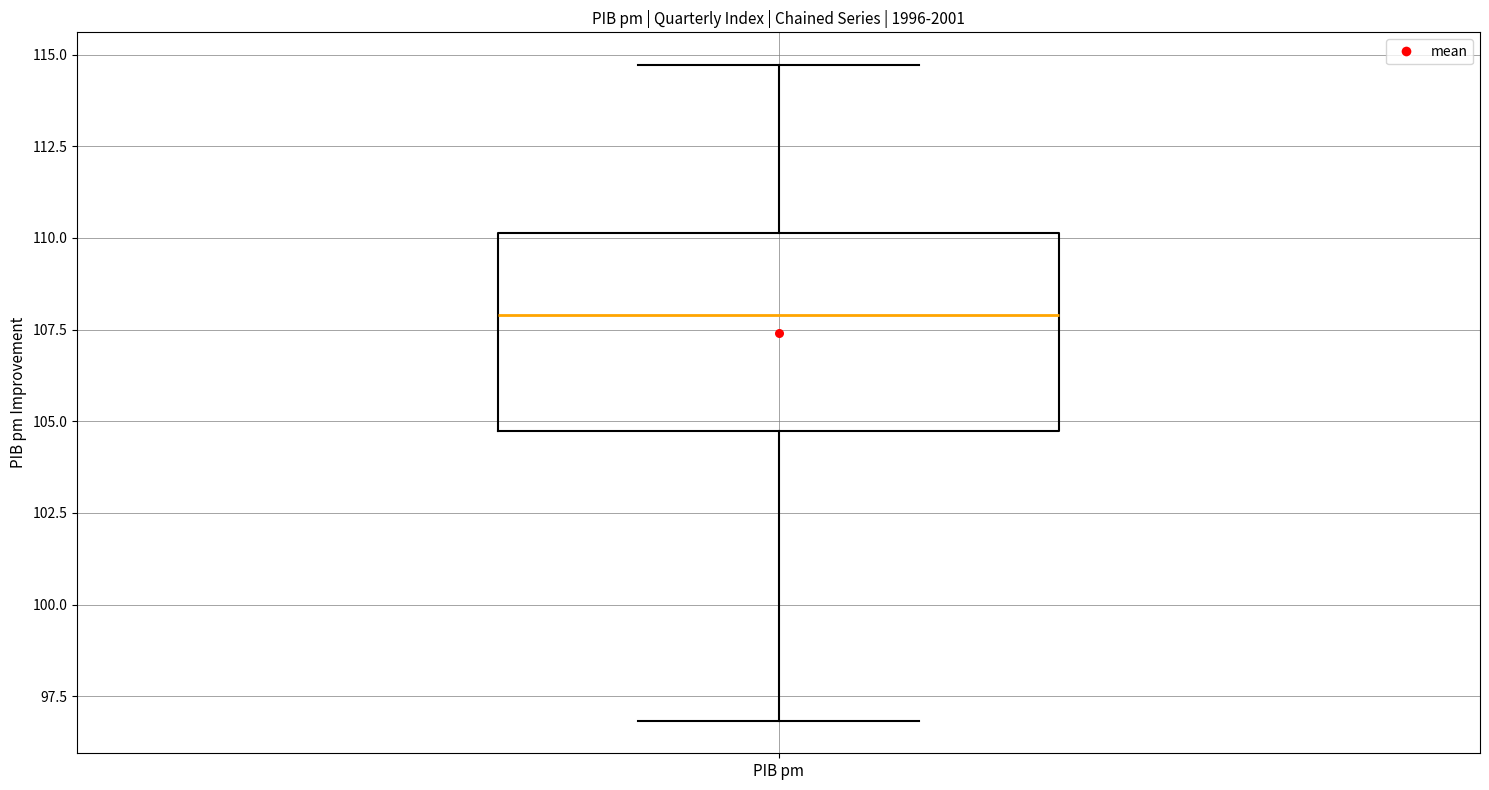

Where does the upper whisker of the box for PIB pm end on the y-axis? The values are not printed on the chart, so give them approximately, as read against the axis.

114.5